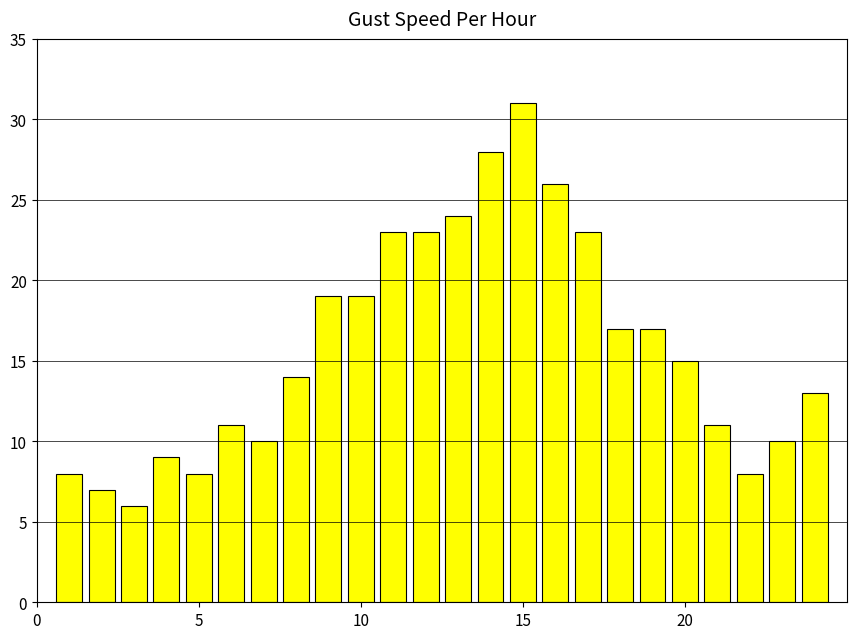

Reading left to right, transcribe all the data shown in this chart.

8	7	6	9	8	11	10	14	19	19	23	23	24	28	31	26	23	17	17	15	11	8	10	13